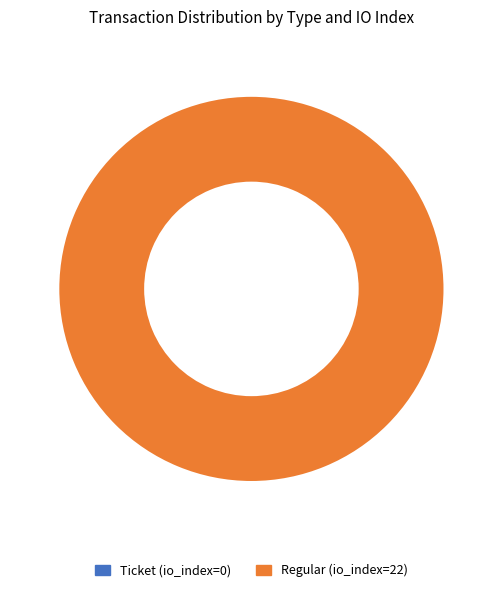

To the nearest percent, what percentage of the pie is Regular (io_index=22)?

100%